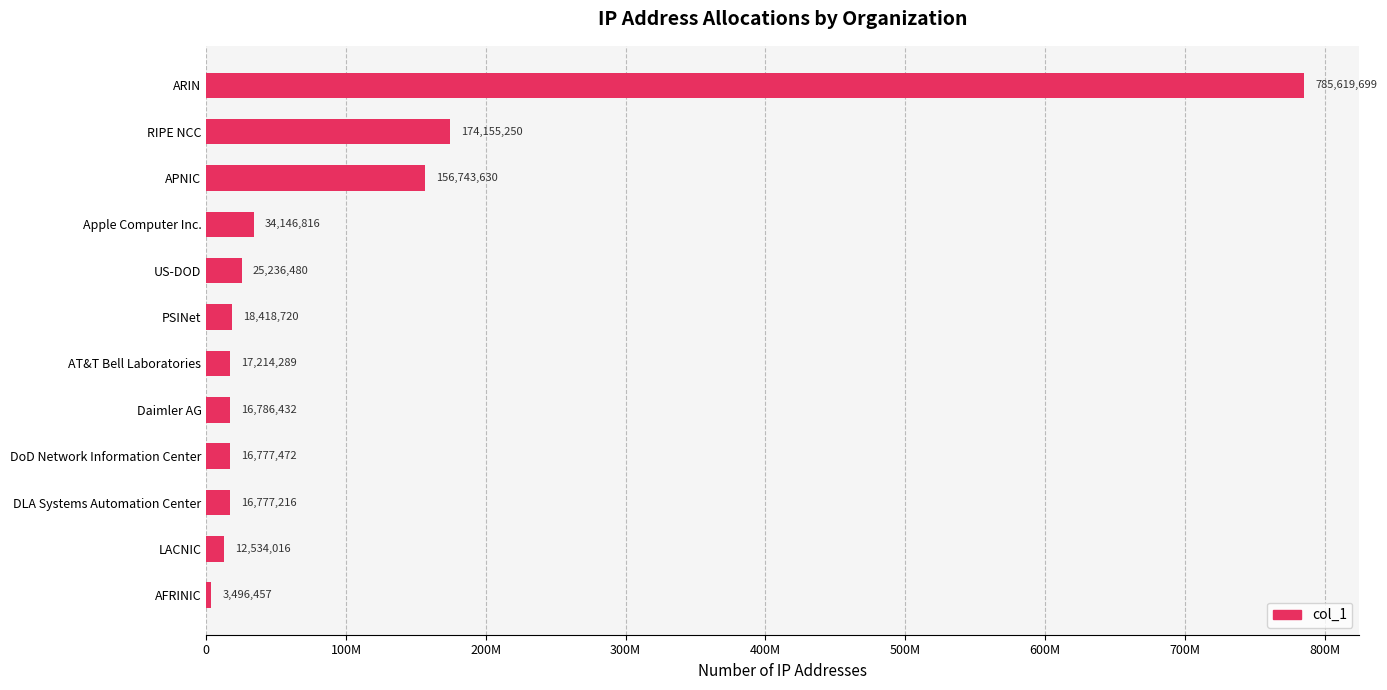

What is the difference between the maximum and minimum values?

782123242